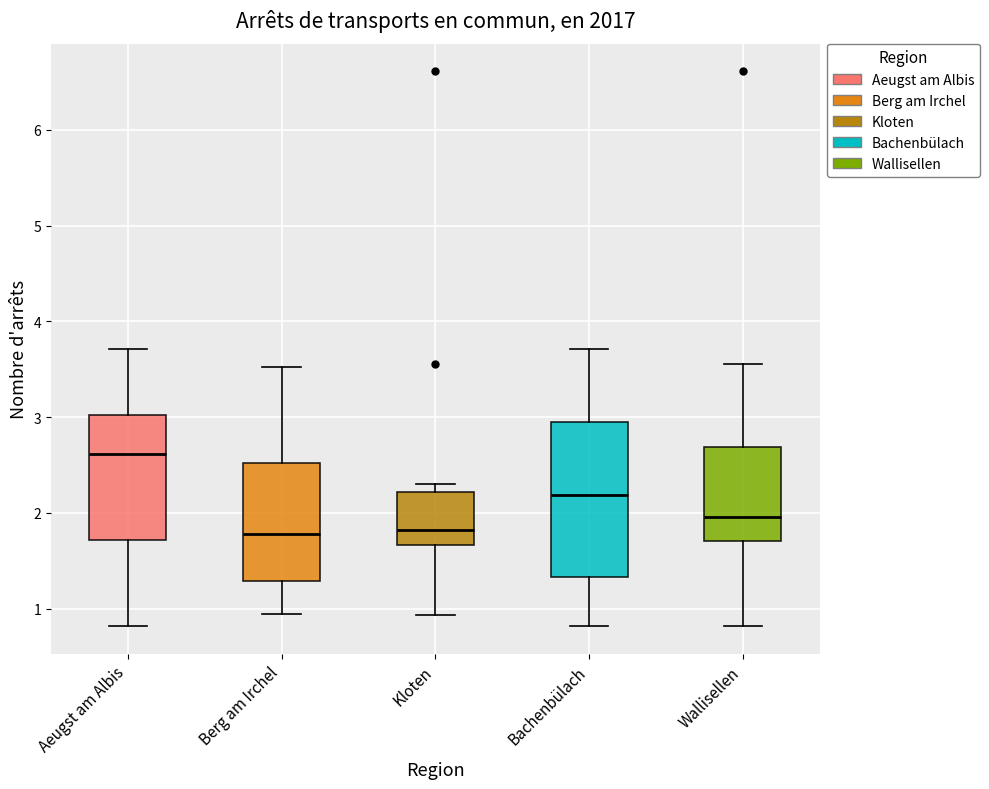

Which box's median line is the highest?

Aeugst am Albis